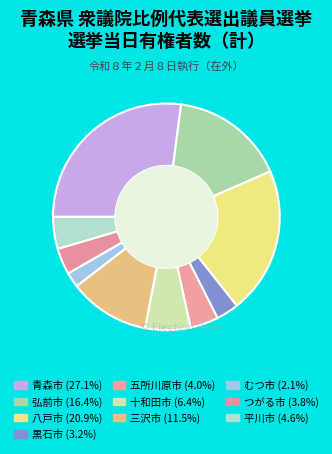

Is there a majority slice in this chart?

No